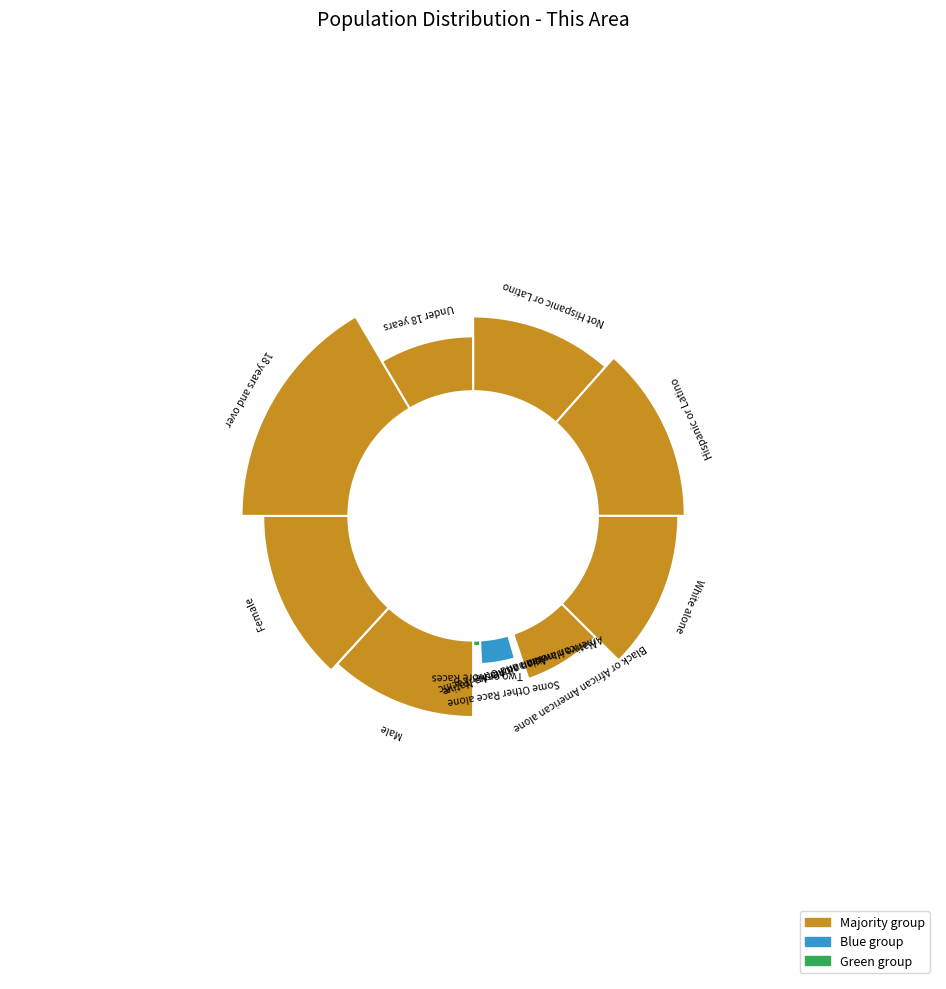

Is the sum of Hispanic or Latino and Under 18 years greater than half?

No